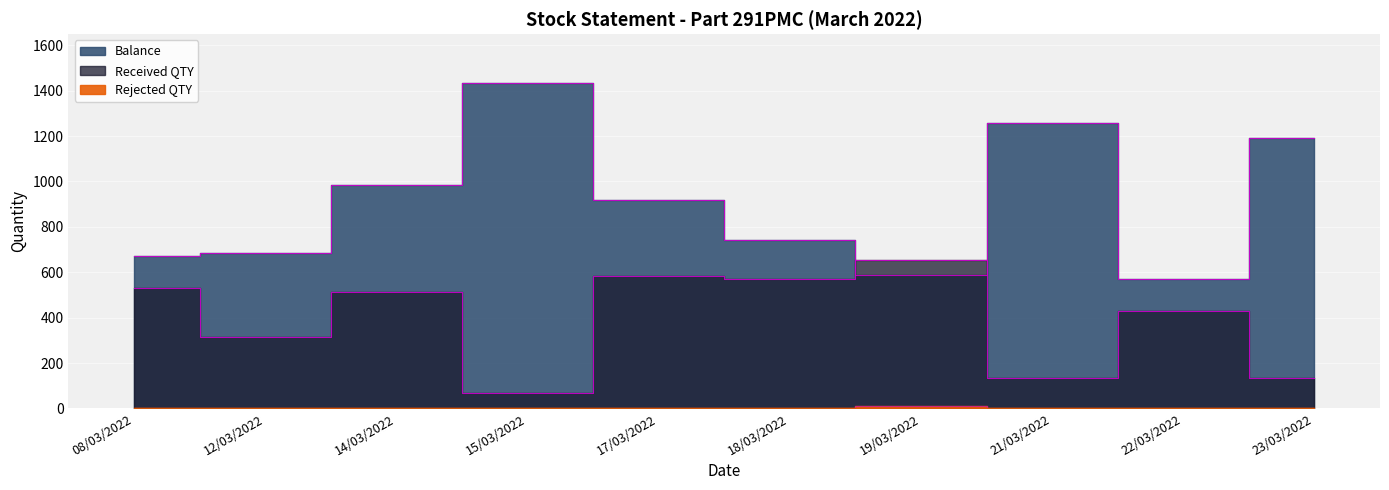

Between 08/03/2022 and 14/03/2022, which series saw the biggest shift?

Balance